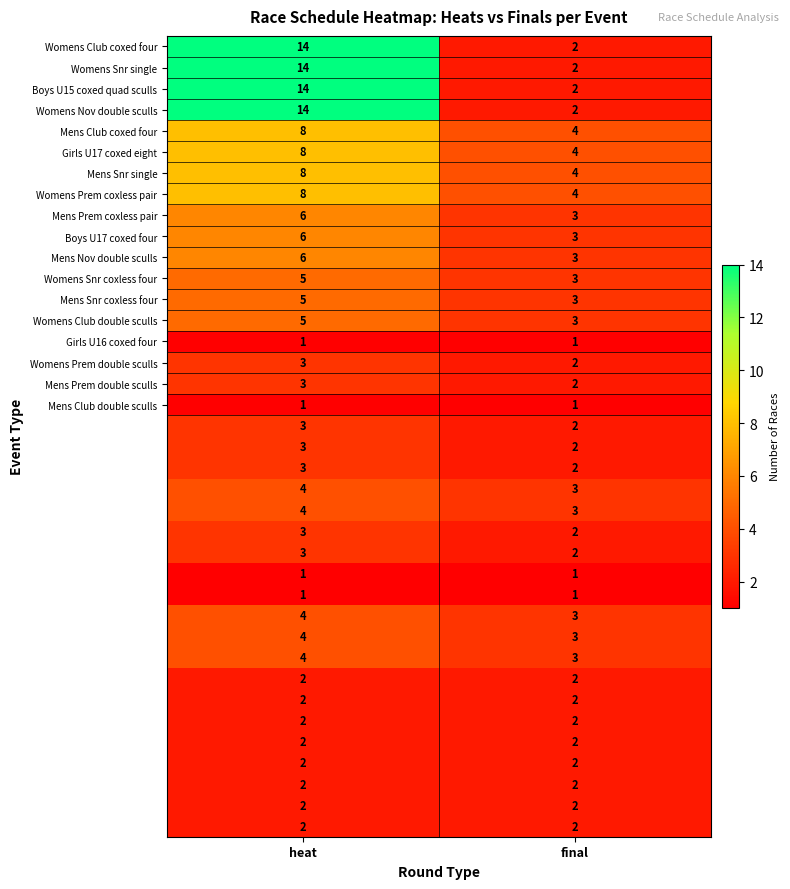

What is the difference between the highest and lowest values at final?

3